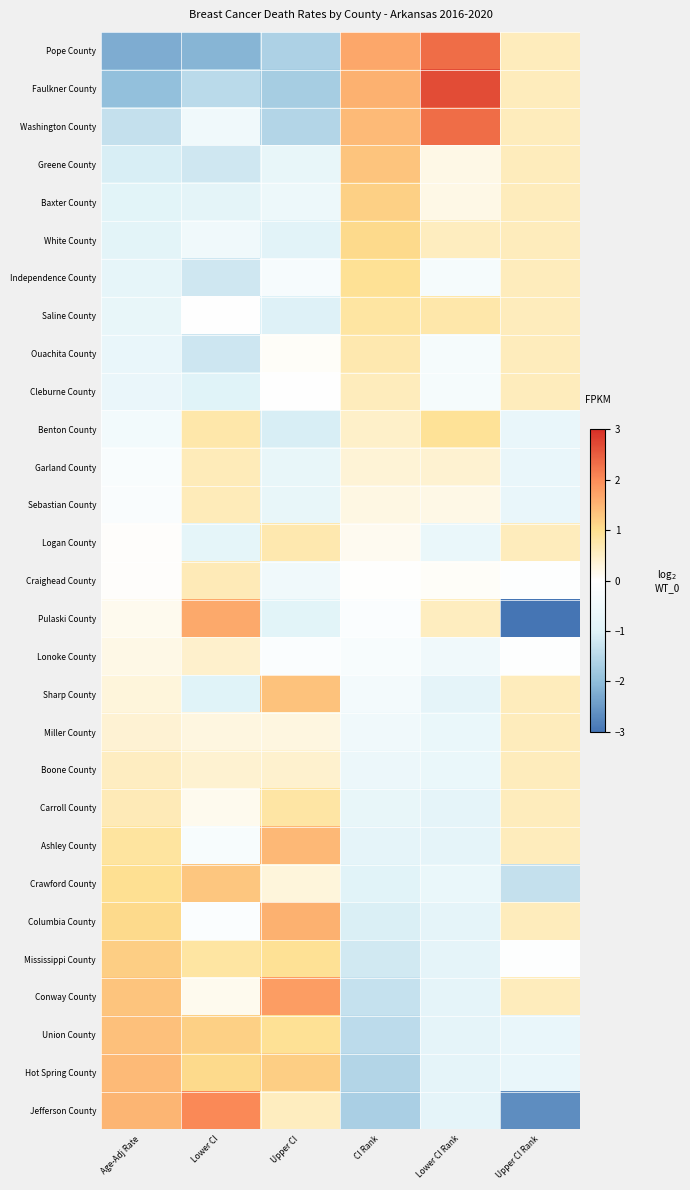

Between Lower CI and CI Rank, which is larger?

CI Rank